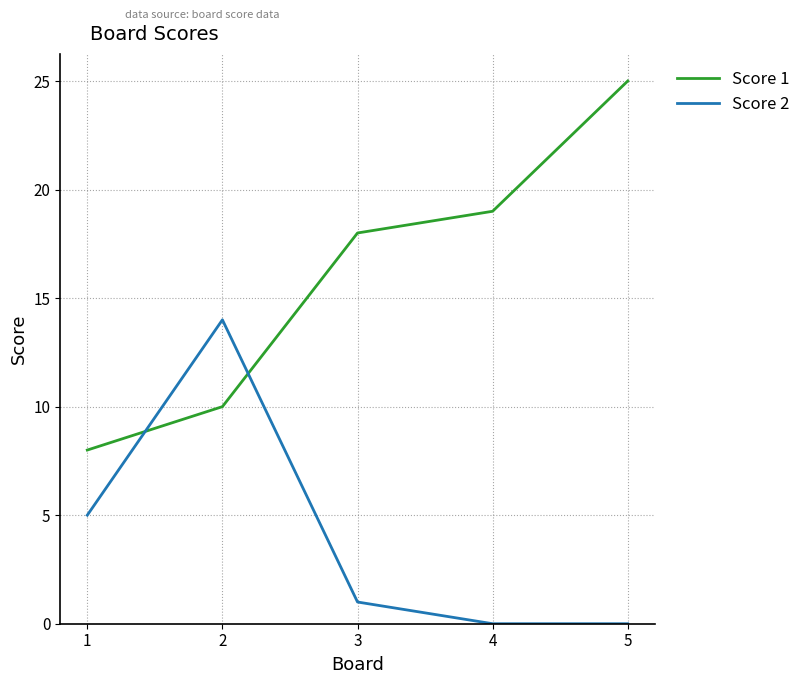

Which category has the highest value in the Score 2 series?

2